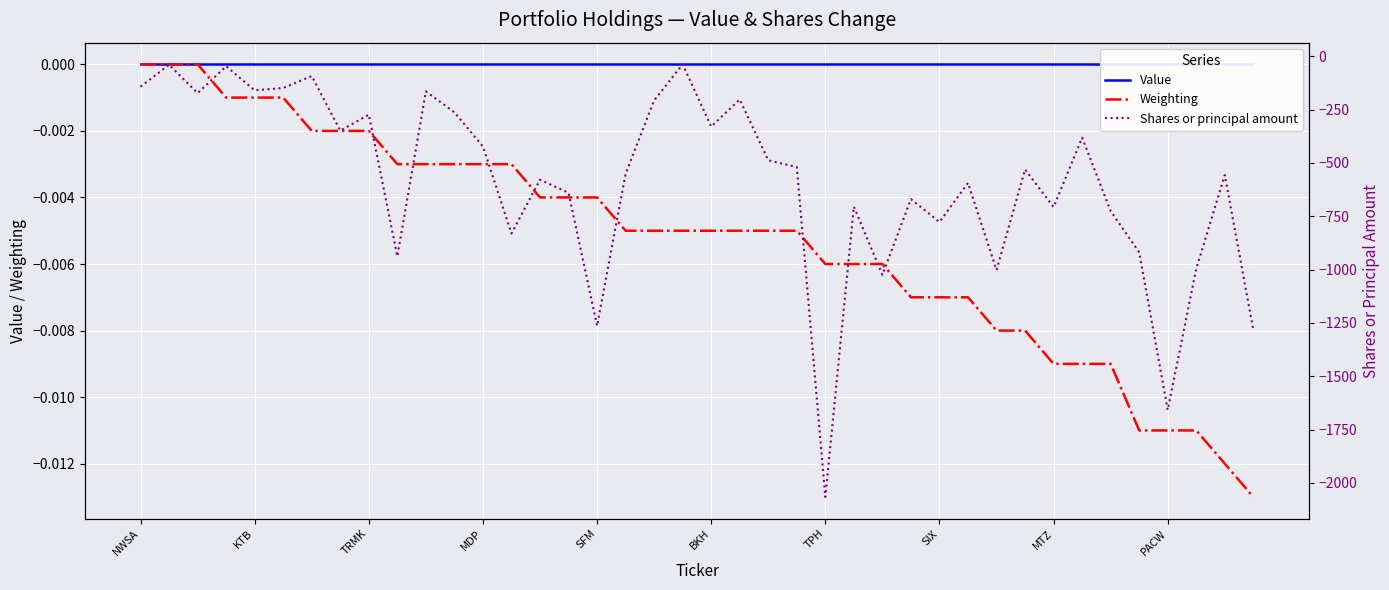

At how many categories does at least one series exceed -1193?

40